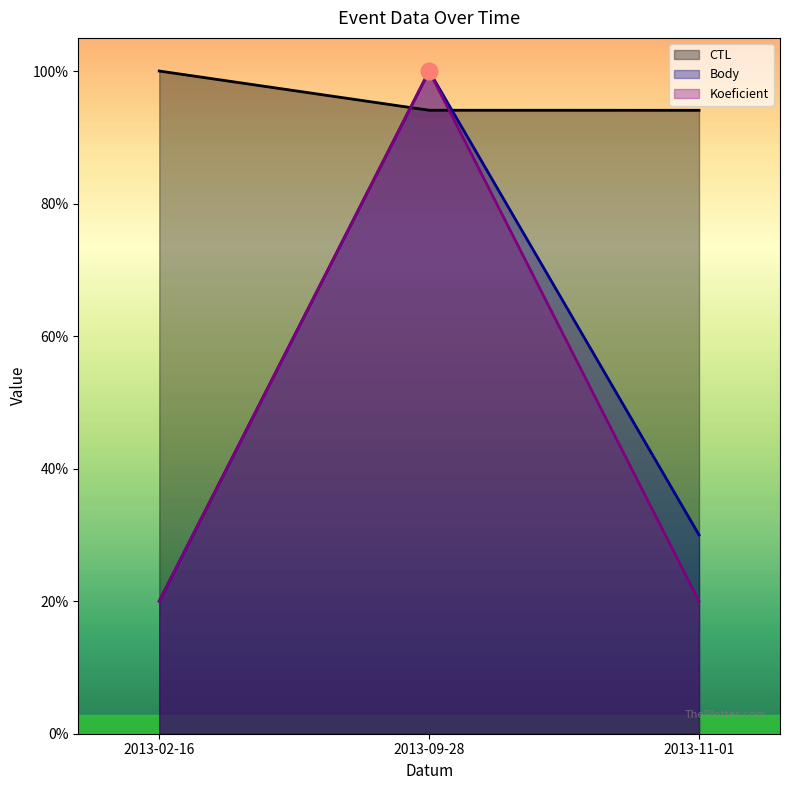

What is the label of the 2nd point from the right?

2013-09-28